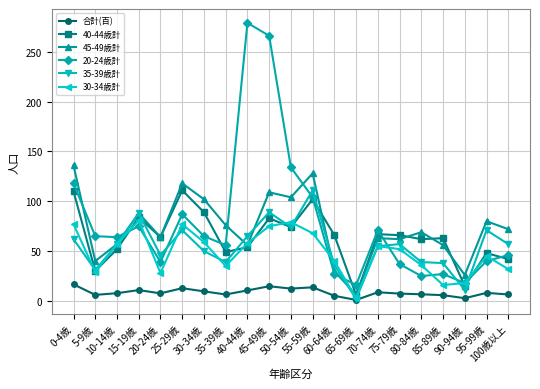

How many distinct data groups are displayed?

6